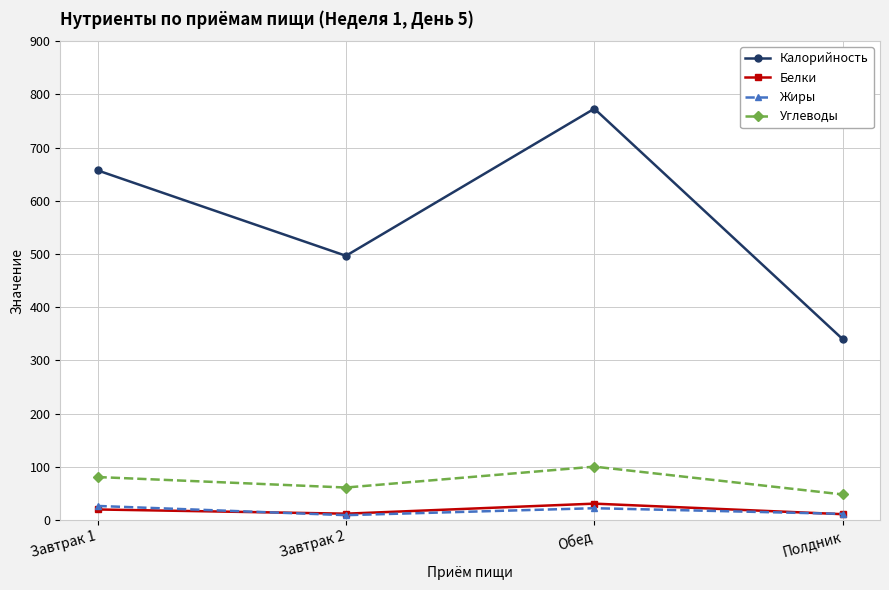

What is the label of the 4th point from the right?

Завтрак 1